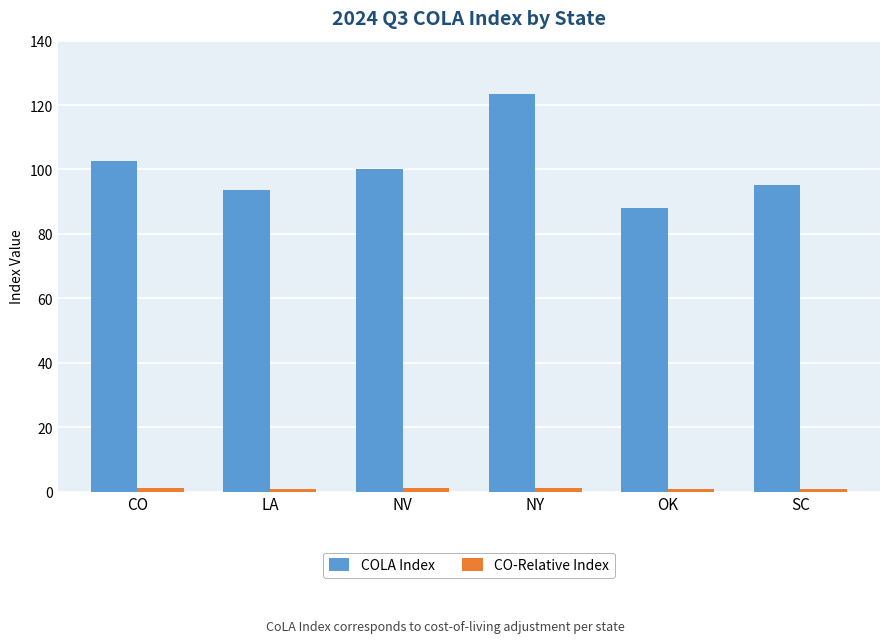

What is the total value across all series at LA?

94.4